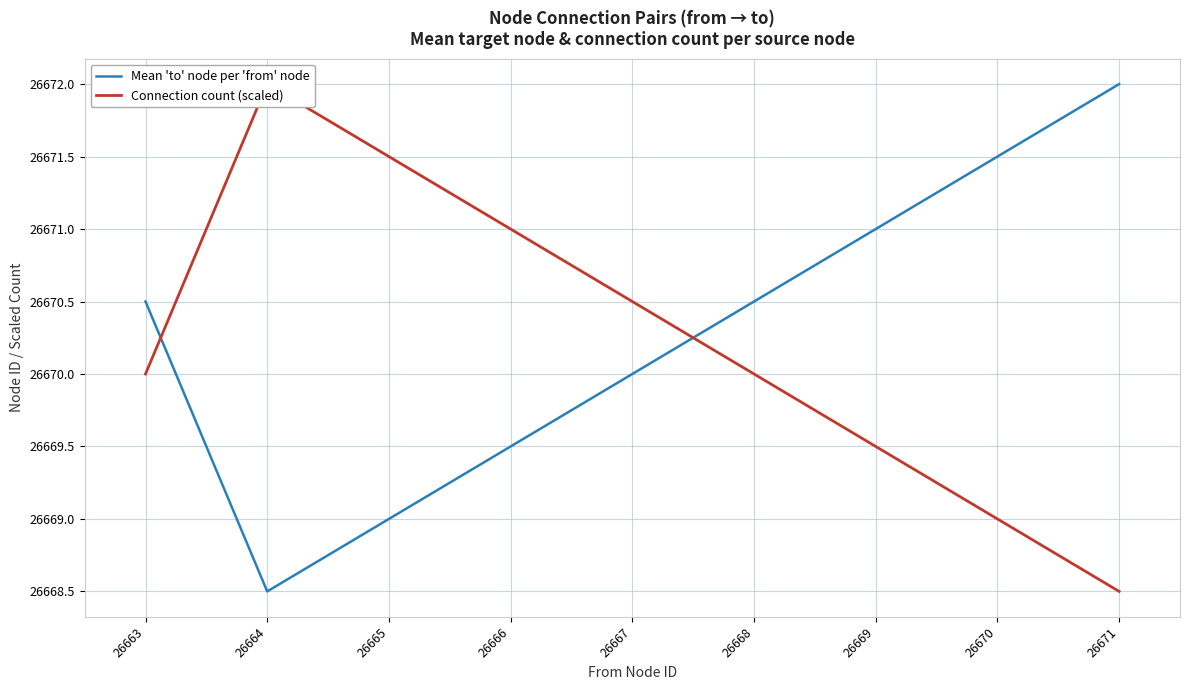

Is it true that Mean 'to' node per 'from' node equals 26671.0 at 26669?

True